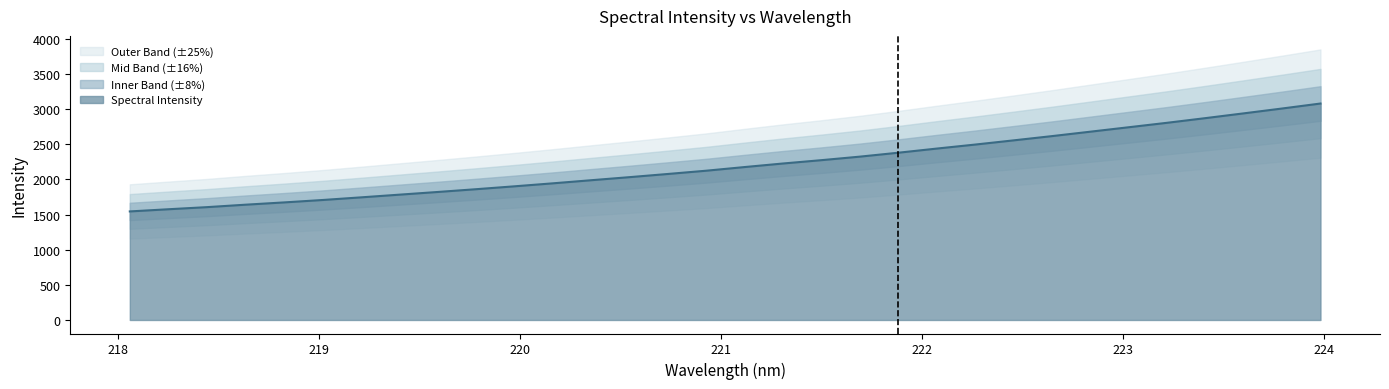

What is the change in value from 220.3533 to 223.7895?

+1020.3